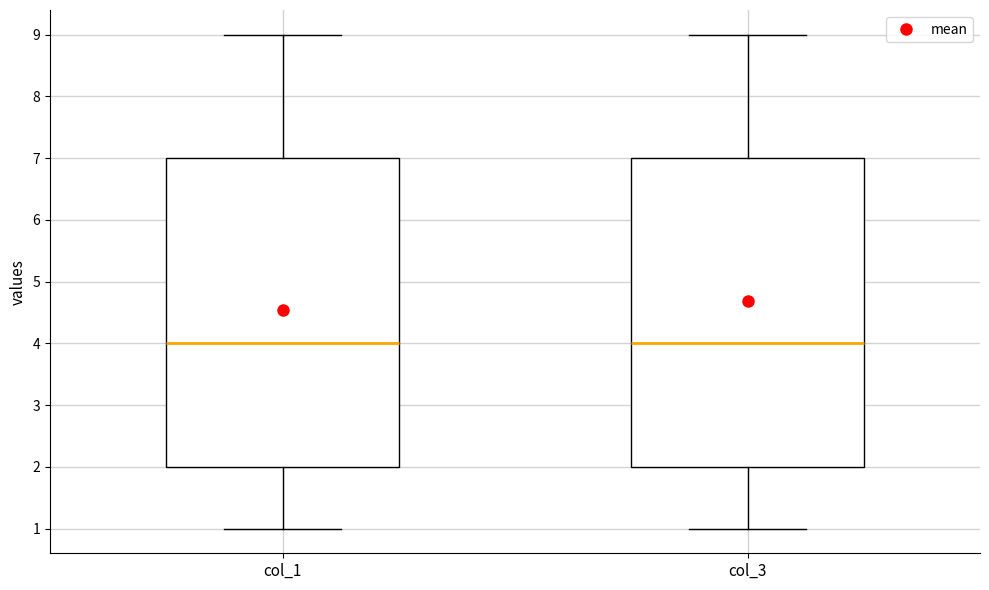

Reading left to right, transcribe this box plot: for each box, give where its median line is, the range the box spans, and where its two whiskers end, as read against the y-axis. The values are not printed on the chart, so give them approximately, as read against the axis.

col_1: median 4, box 2 to 7, whiskers 1 to 9
col_3: median 4, box 2 to 7, whiskers 1 to 9